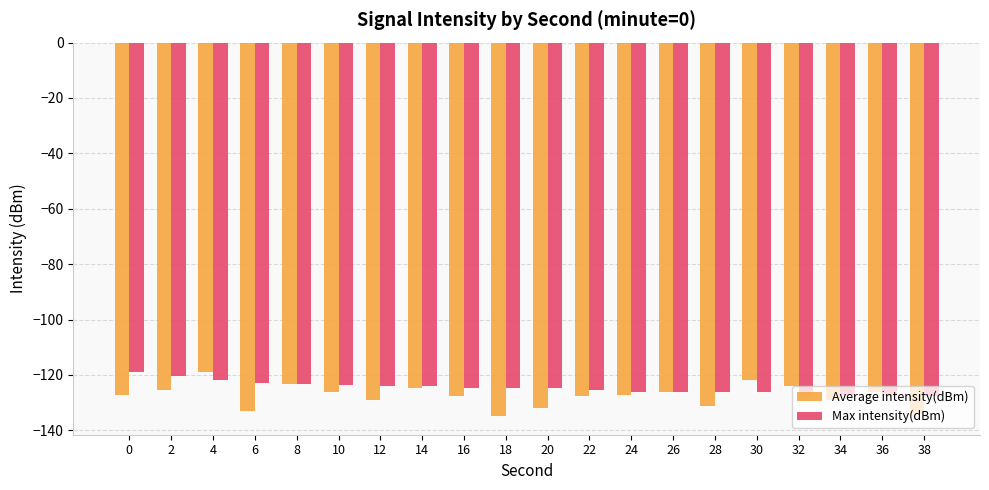

What is the spread (max minus min) of values at 34?

1.8